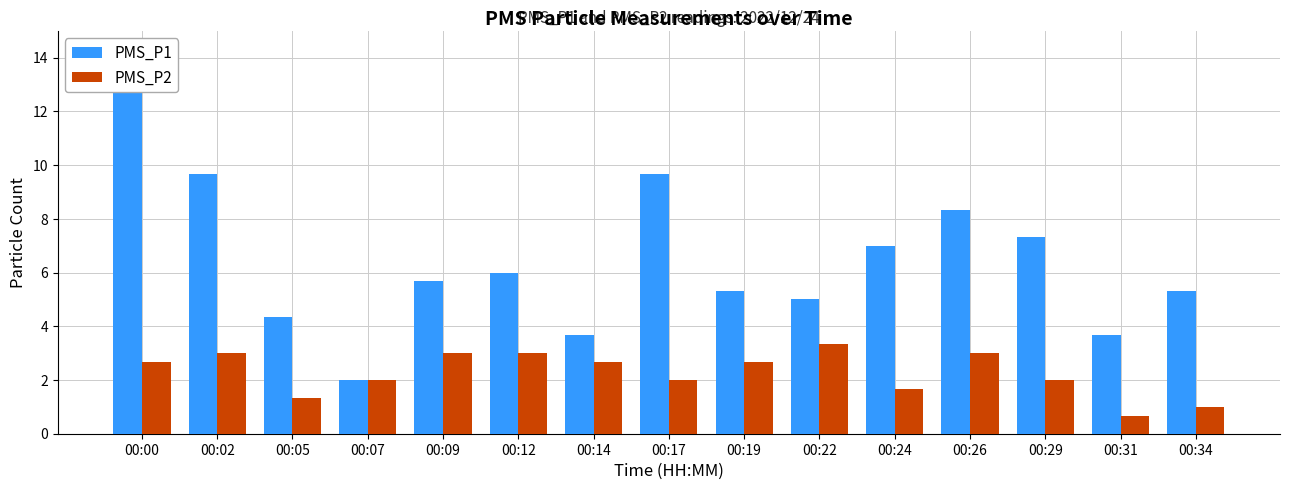

Reading right to left, list all the values displayed in this chart.

PMS_P1: 00:34=5.3	00:31=3.7	00:29=7.3	00:26=8.3	00:24=7.0	00:22=5.0	00:19=5.3	00:17=9.7	00:14=3.7	00:12=6.0	00:09=5.7	00:07=2.0	00:05=4.3	00:02=9.7	00:00=12.7
PMS_P2: 00:34=1.0	00:31=0.7	00:29=2.0	00:26=3.0	00:24=1.7	00:22=3.3	00:19=2.7	00:17=2.0	00:14=2.7	00:12=3.0	00:09=3.0	00:07=2.0	00:05=1.3	00:02=3.0	00:00=2.7